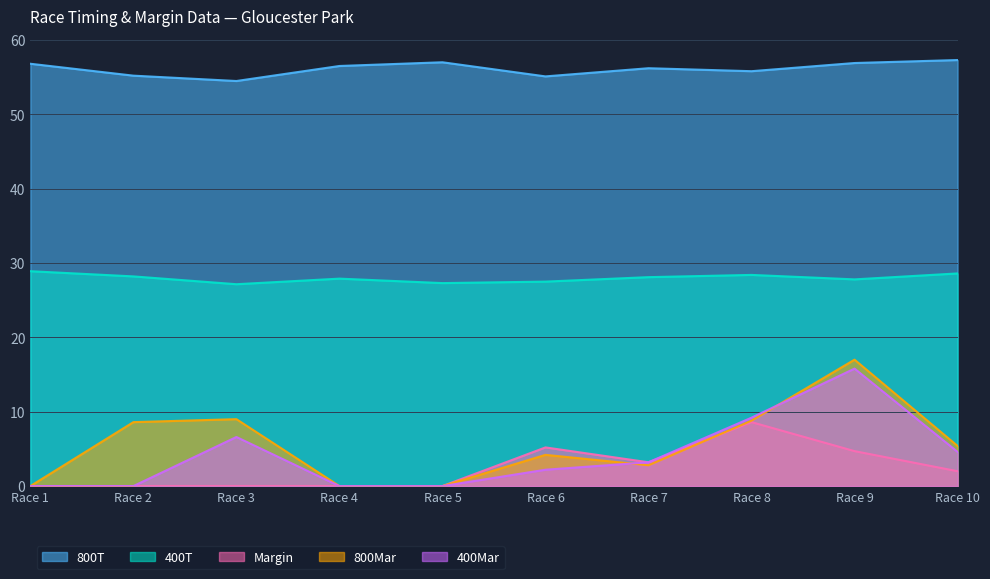

Rank the series by their maximum value, from lowest to highest.

Margin, 400Mar, 800Mar, 400T, 800T